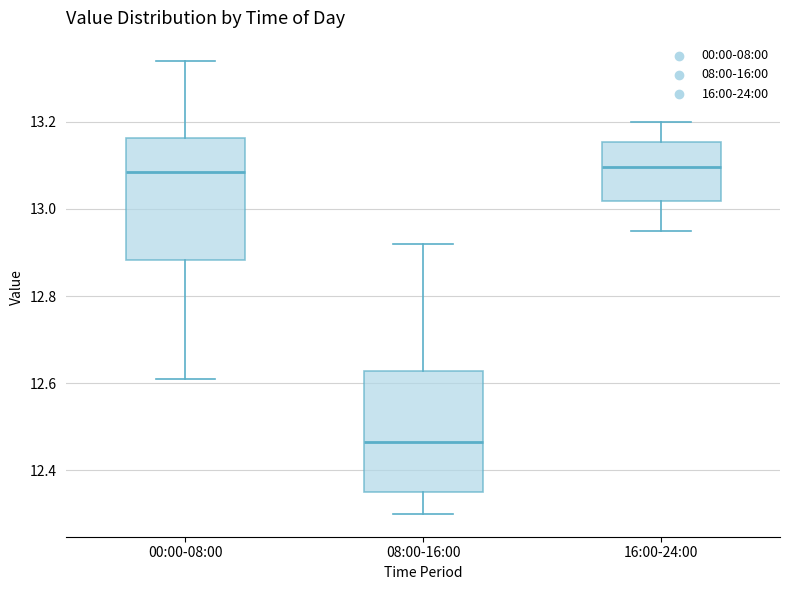

Where is the upper edge of the box for 16:00-24:00 on the y-axis? The values are not printed on the chart, so give them approximately, as read against the axis.

13.16